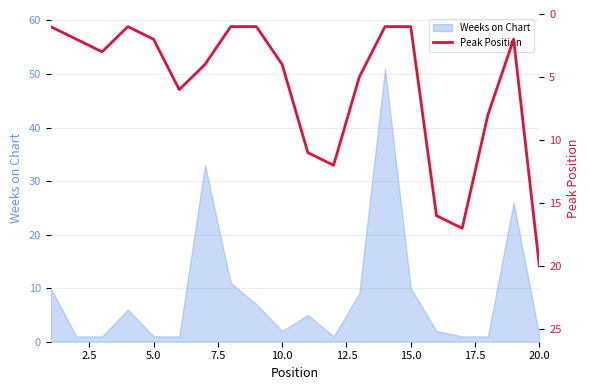

The Weeks on Chart series shows 2 at 10.0. True or false?

True